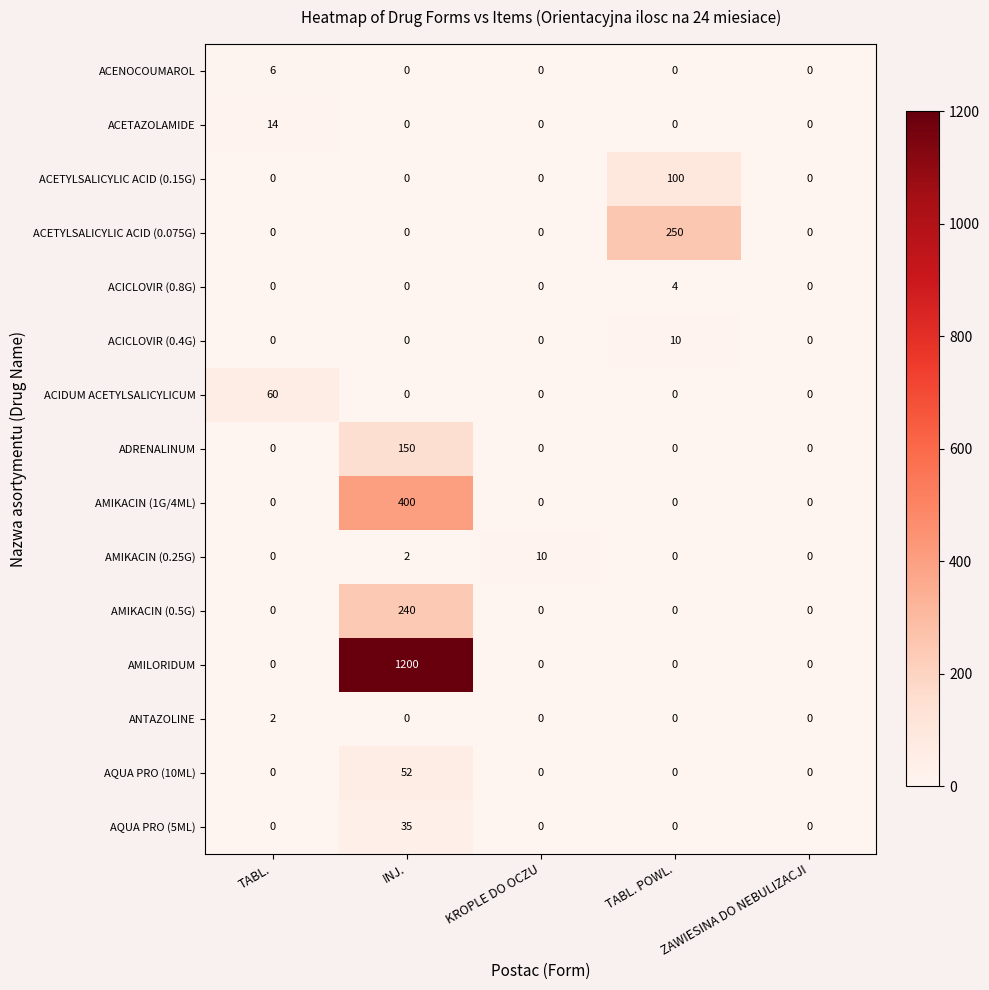

What is the maximum value shown in the chart?

1200